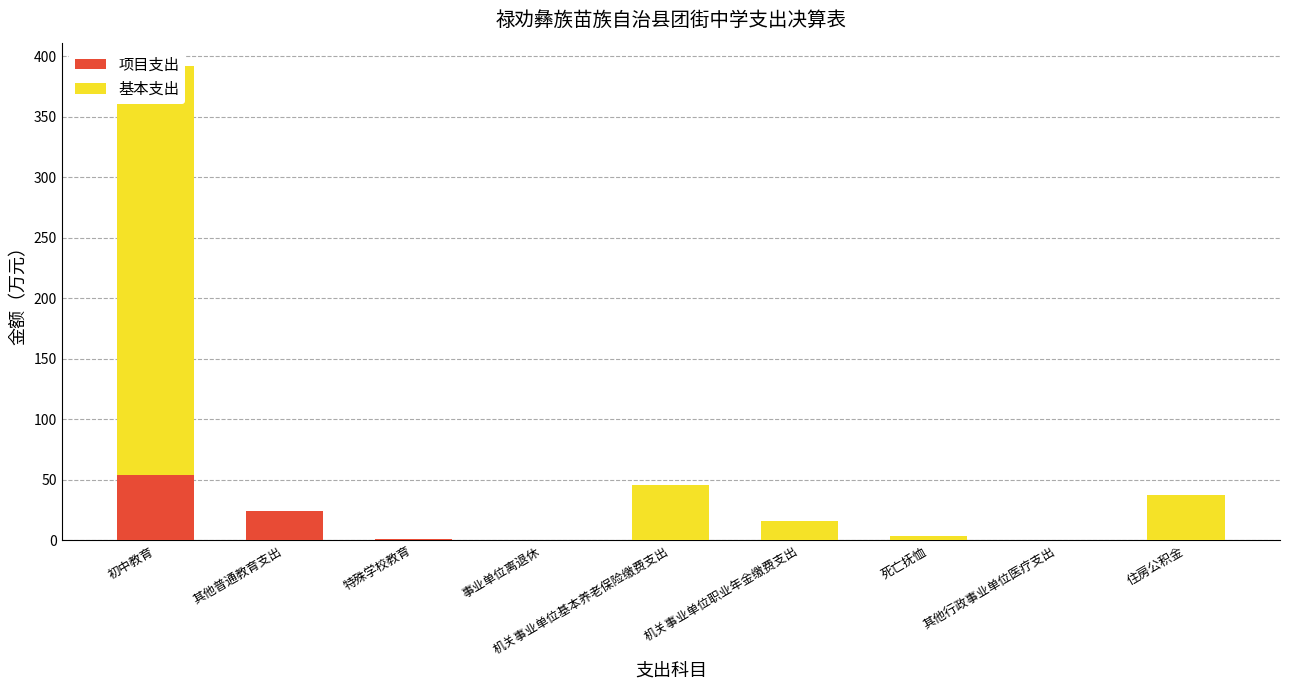

The 基本支出 series shows 0.0 at 其他普通教育支出. True or false?

True